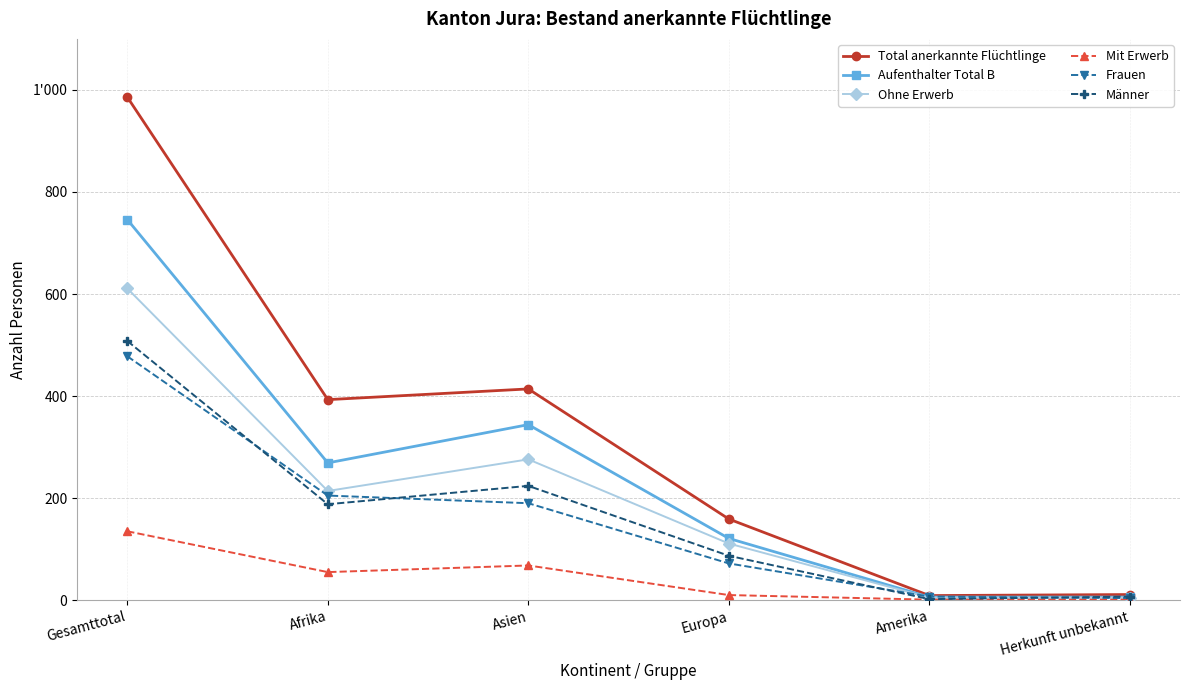

Reading left to right, extract all data points from this chart.

Total anerkannte Flüchtlinge: 986	393	414	159	9	11
Aufenthalter Total B: 746	269	344	121	6	6
Ohne Erwerb: 611	214	276	111	5	5
Mit Erwerb: 135	55	68	10	1	1
Frauen: 478	205	190	72	7	4
Männer: 508	188	224	87	2	7